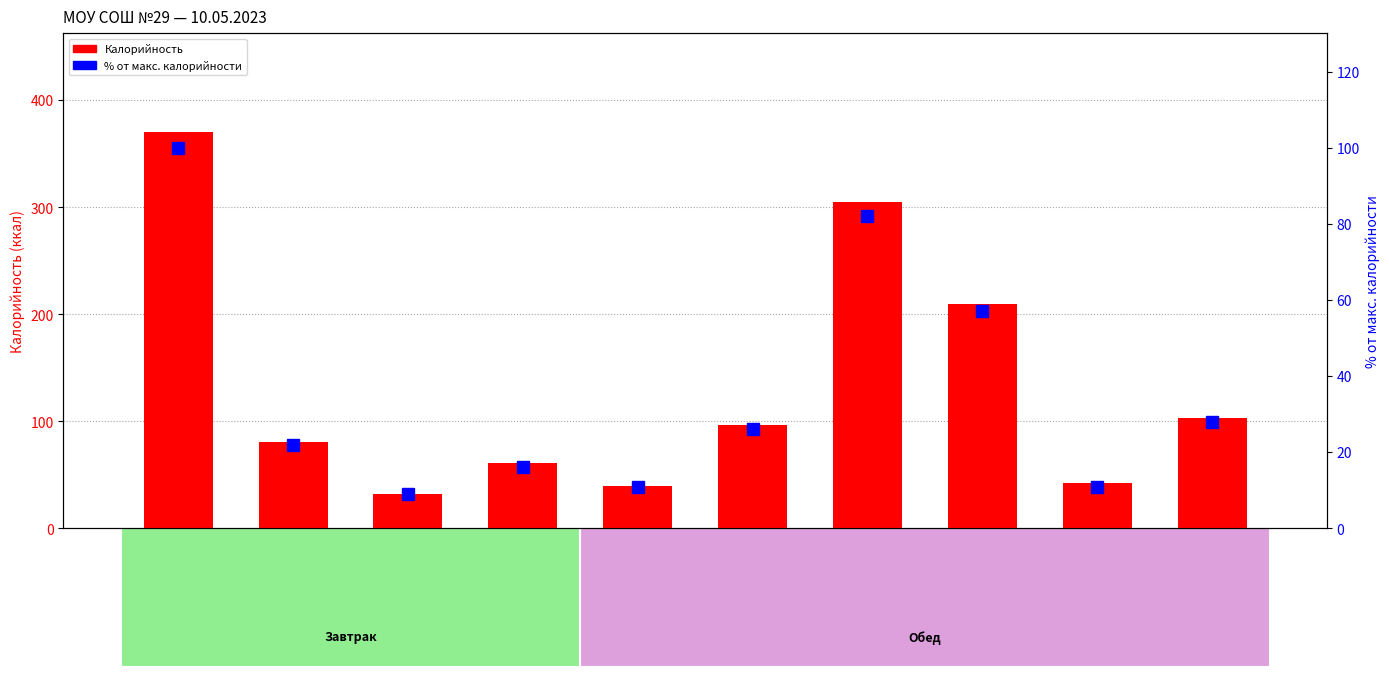

Reading left to right, what are all the values shown in this chart?

Калорийность: Сырники с соусом=370	Чай с лимоном=81	Яблоко=32	Йогурт 2,5%=61	Салат из огурцов=40	Щи из капусты=97	Мясо тушеное=305	Рис отварной=210	Хлеб ржаной=42	Компот=103
% от макс. калорийности: Сырники с соусом=100	Чай с лимоном=22	Яблоко=9	Йогурт 2,5%=16	Салат из огурцов=11	Щи из капусты=26	Мясо тушеное=82	Рис отварной=57	Хлеб ржаной=11	Компот=28